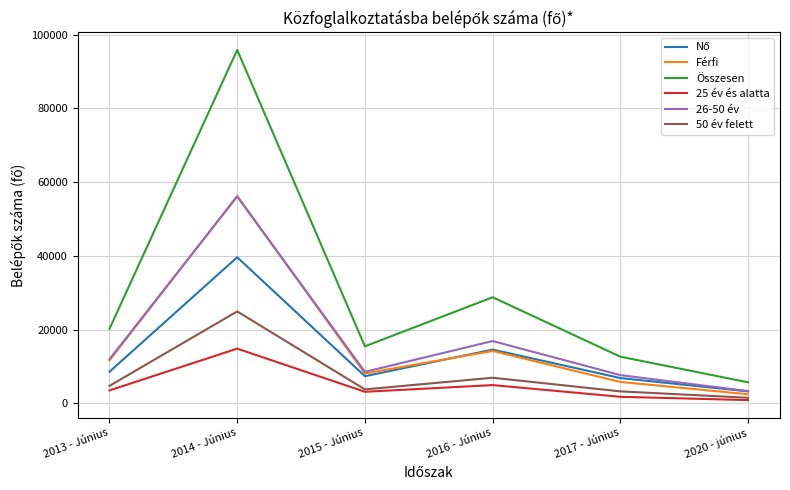

What is the total value across all series at 2014 - Június?

287655